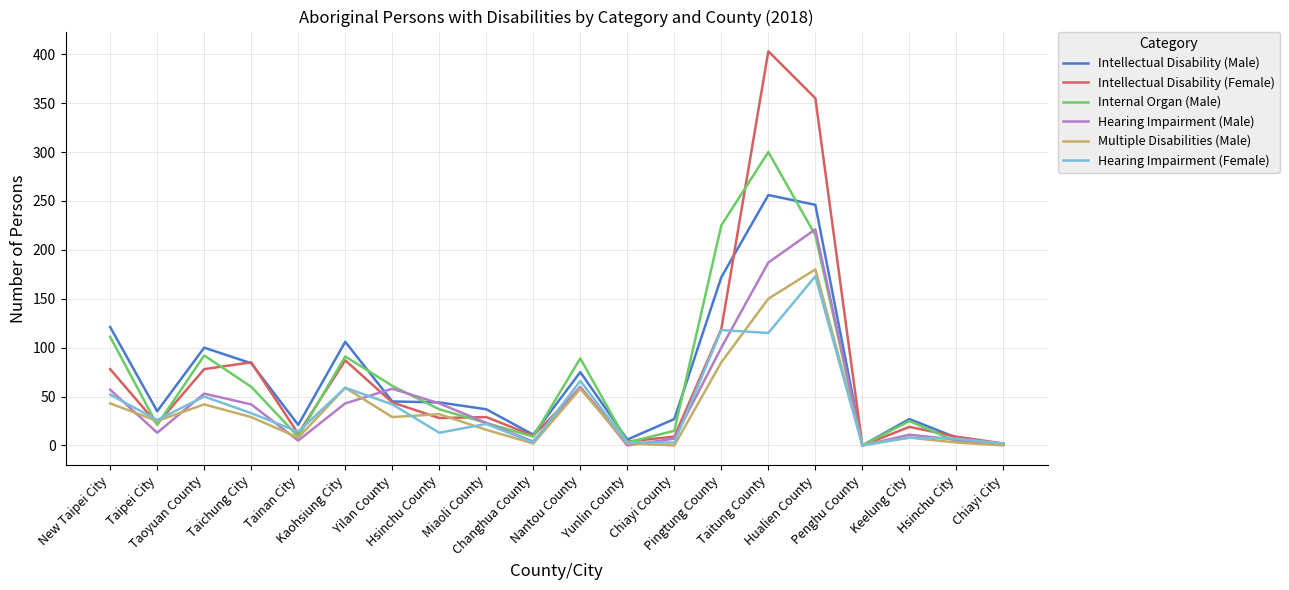

Which series has the largest range (max minus min)?

Intellectual Disability (Female)